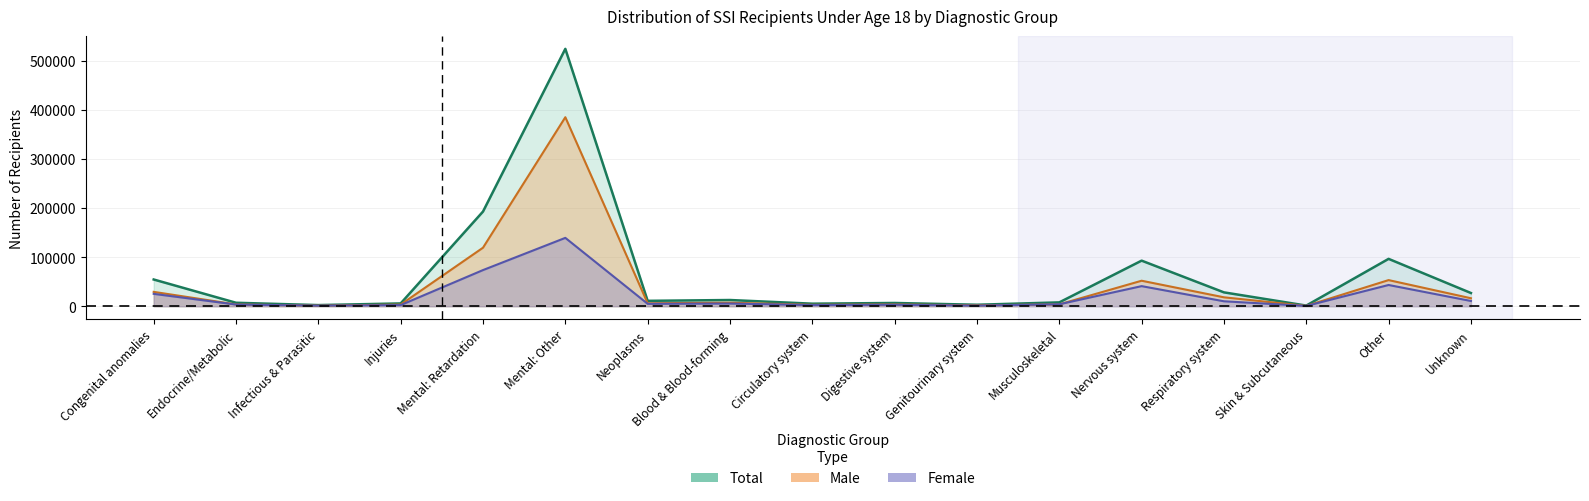

Is it true that Male equals 9727 at Respiratory system?

False